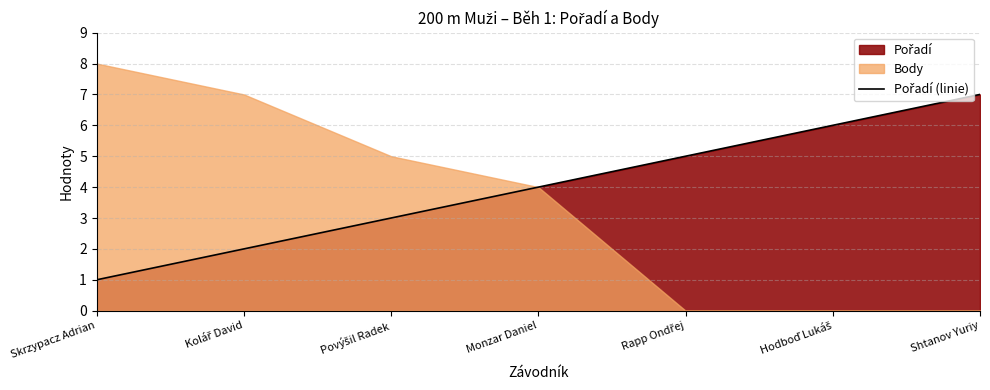

What is the sum of all values?

28